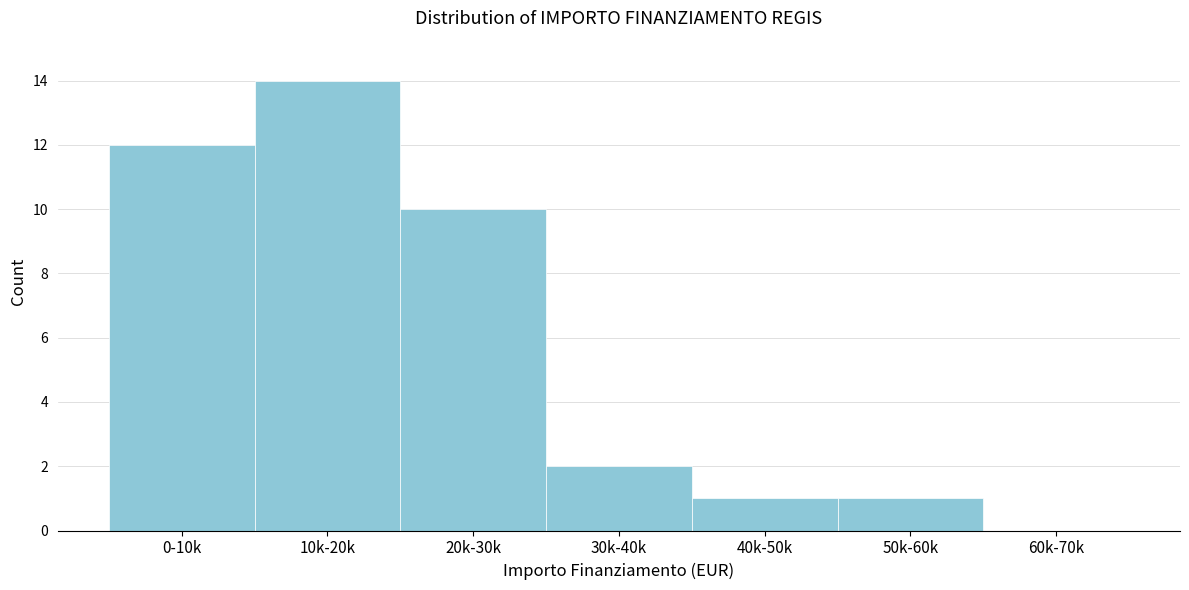

Reading left to right, what are all the values shown in this chart?

0-10k=12	10k-20k=14	20k-30k=10	30k-40k=2	40k-50k=1	50k-60k=1	60k-70k=0